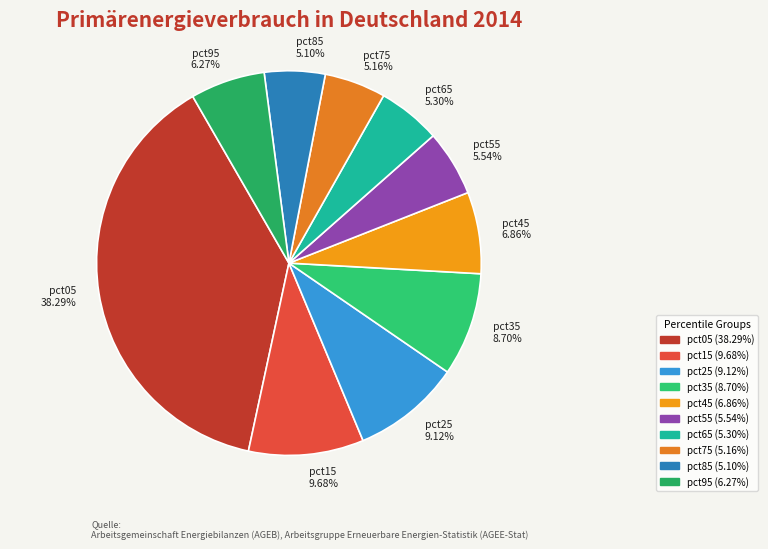

How many slices are in this pie chart?

10